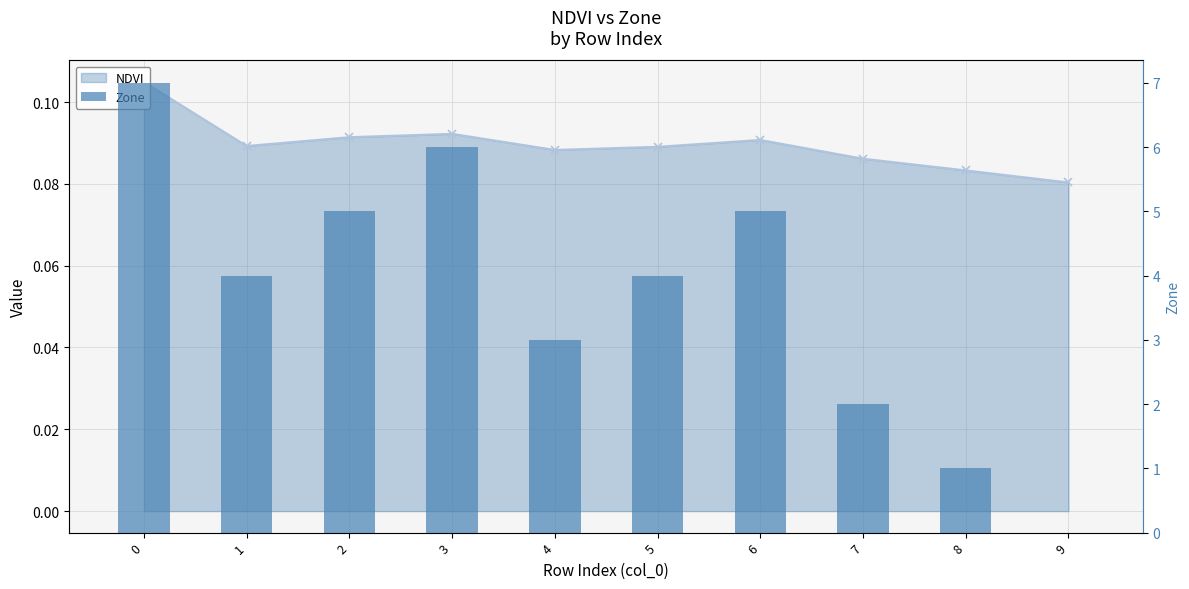

List the series in order of their peak value, lowest first.

NDVI, Zone